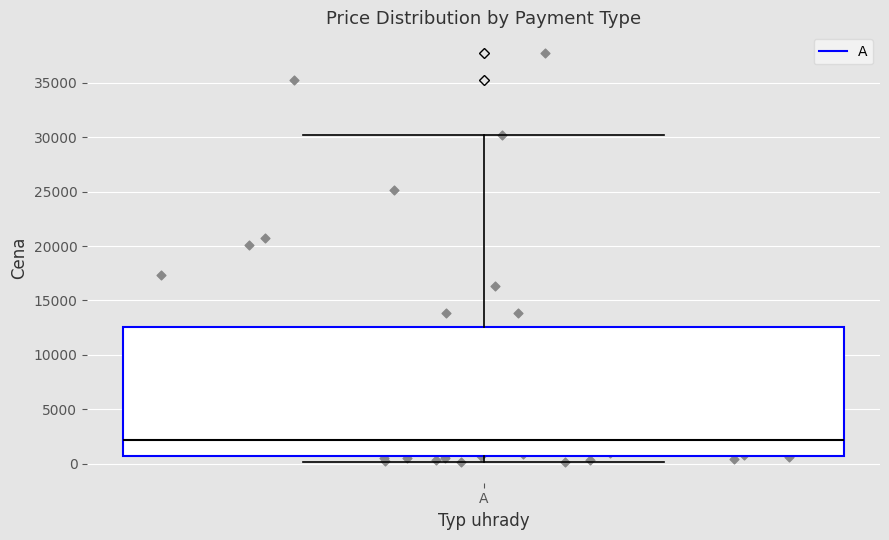

Transcribe this box plot: give where the median line is, the range the box spans, and where the two whiskers end, as read against the y-axis. The values are not printed on the chart, so give them approximately, as read against the axis.

median 2000, box 500 to 12500, whiskers 0 to 30000